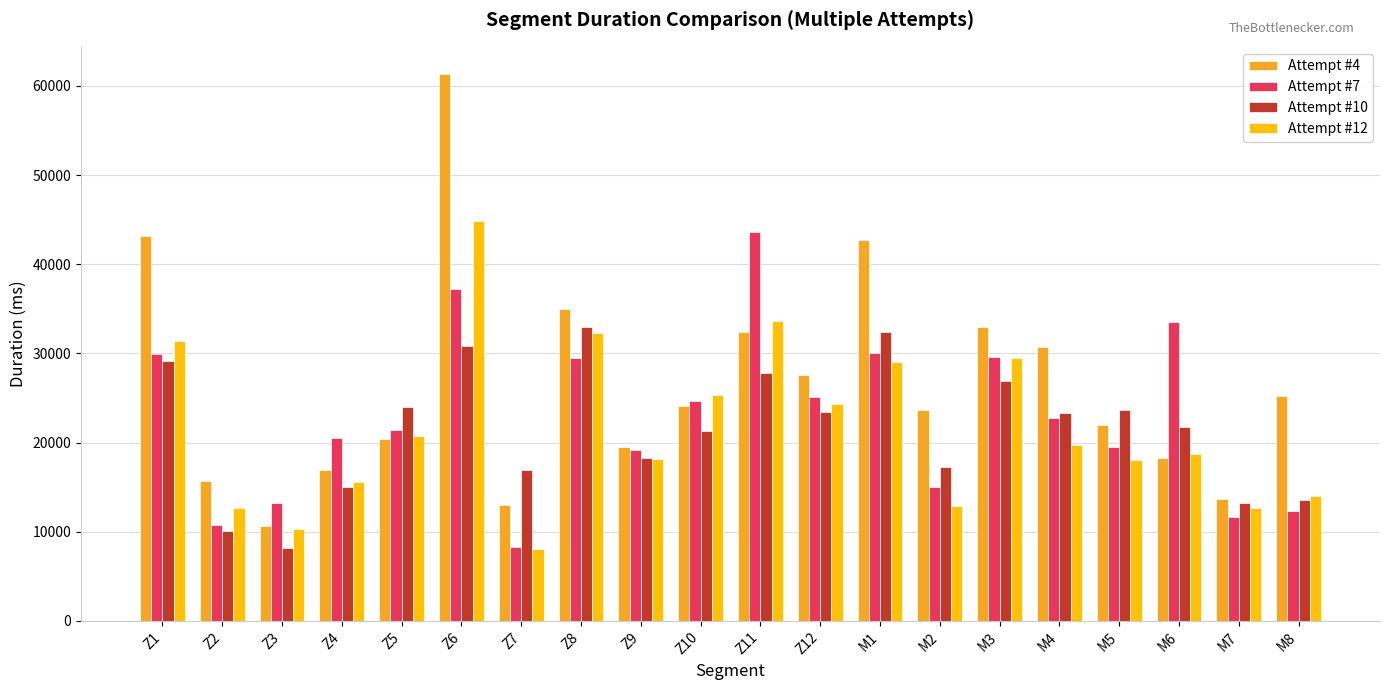

Does the chart contain stacked bars?

No